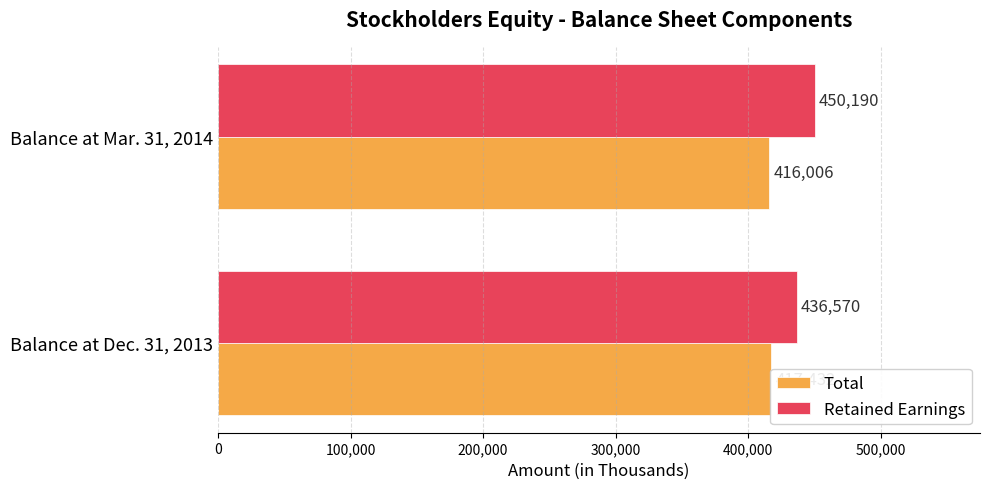

Read the Retained Earnings value at Balance at Mar. 31, 2014, to the nearest 50.

450200